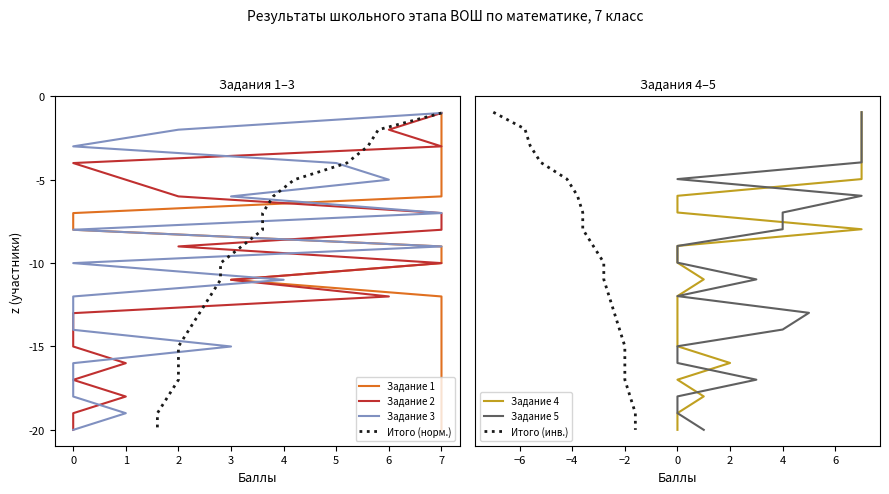

What is the sum of the Задание 5 values at 7 and 17?

7